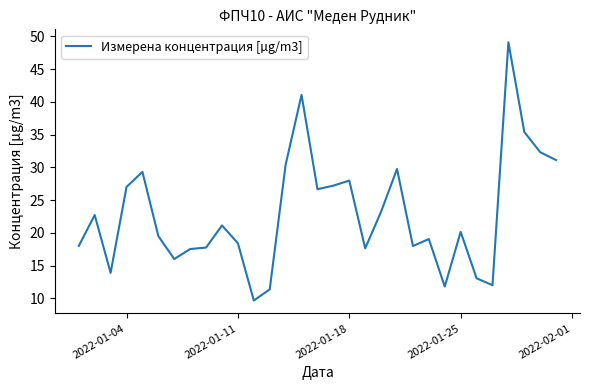

What is the minimum value shown in the chart?

9.7